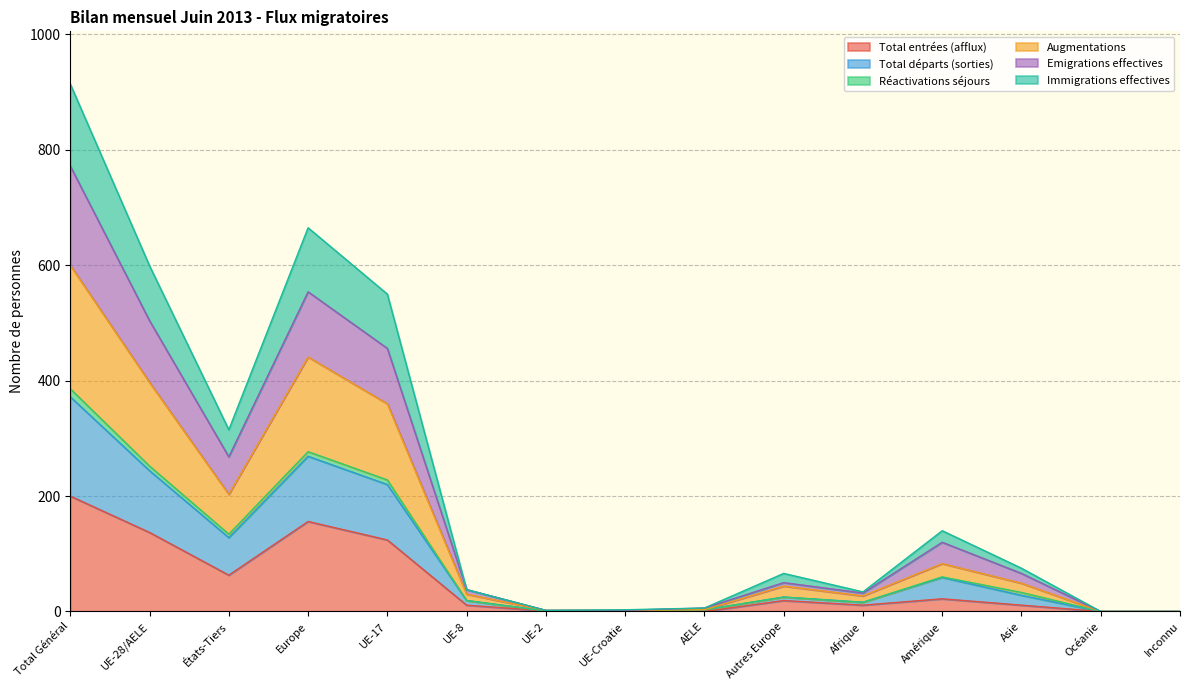

Which series changed the most between UE-2 and AELE?

Emigrations effectives